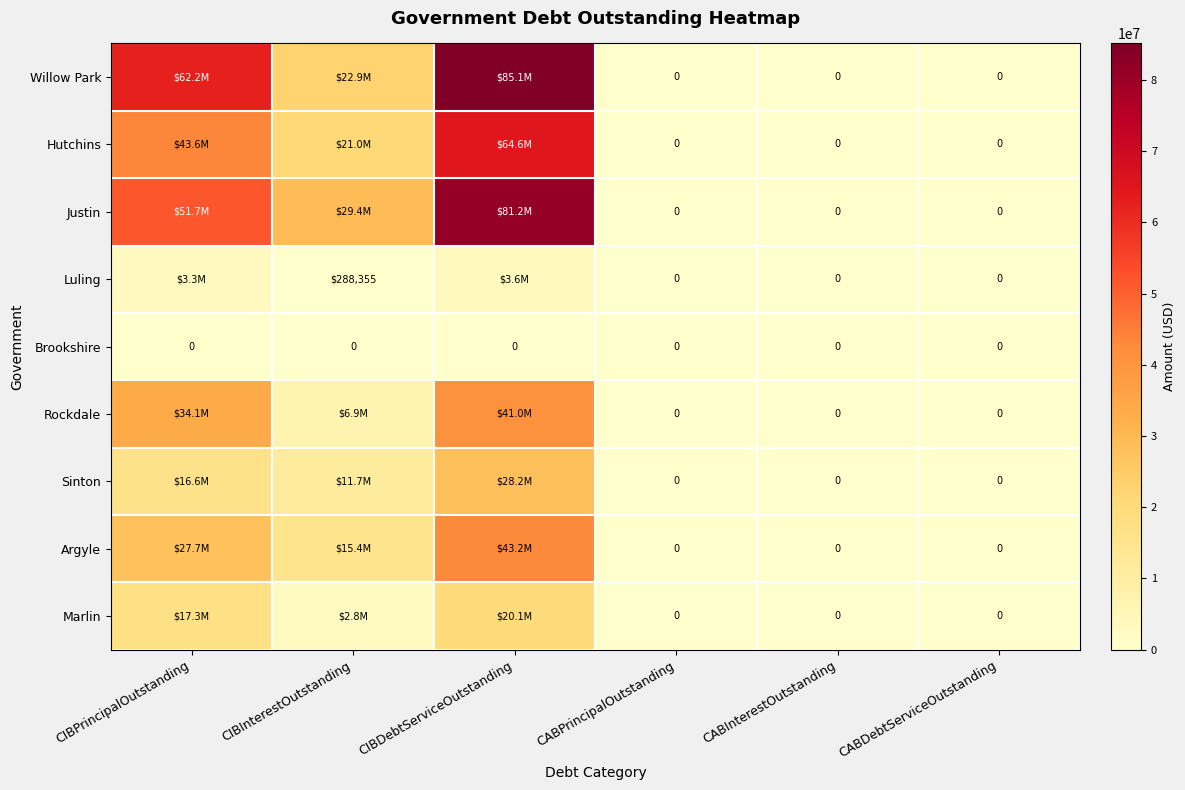

Rank the series at CIBInterestOutstanding from lowest to highest value.

Brookshire, Luling, Marlin, Rockdale, Sinton, Argyle, Hutchins, Willow Park, Justin